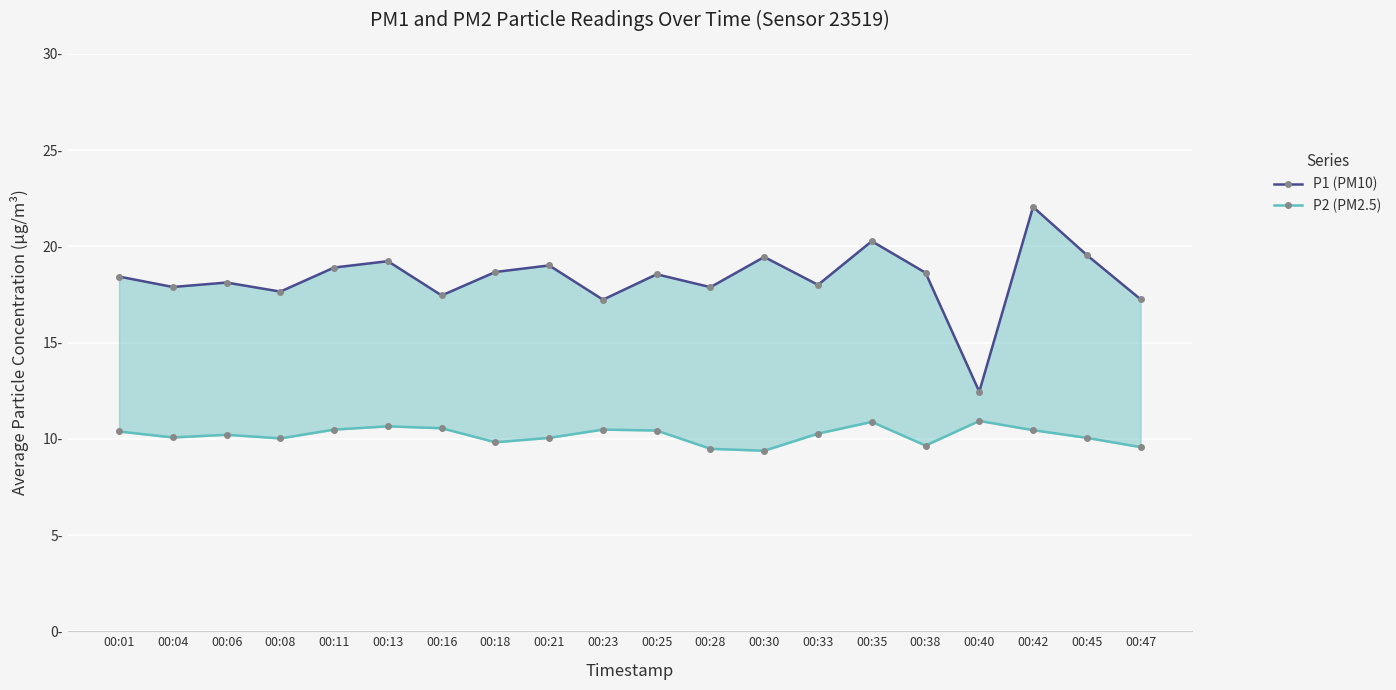

True or false: P1 (PM10) has more than 2 points higher than both neighbors.

True